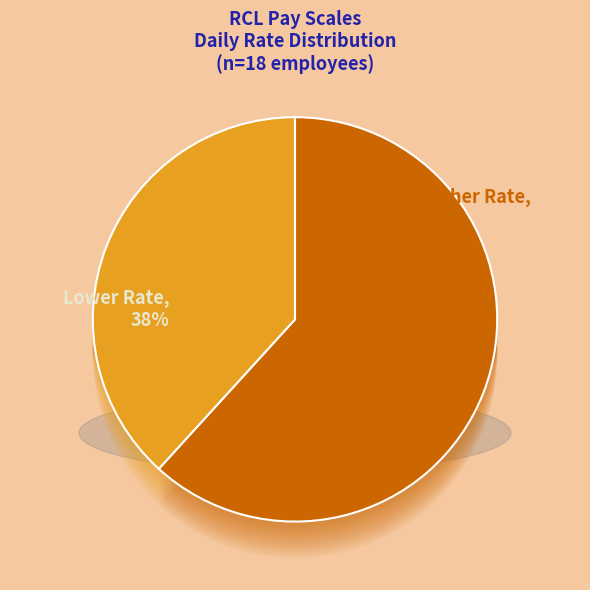

True or false: WRAY.J accounts for 7% of the total.

True